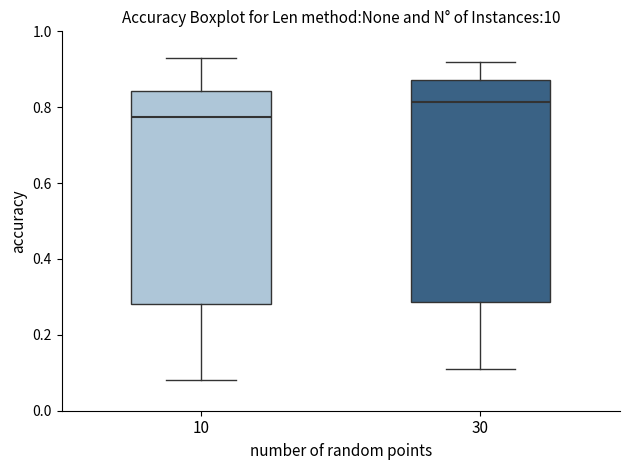

Comparing the boxes themselves (not the whiskers), which one is the tallest?

30